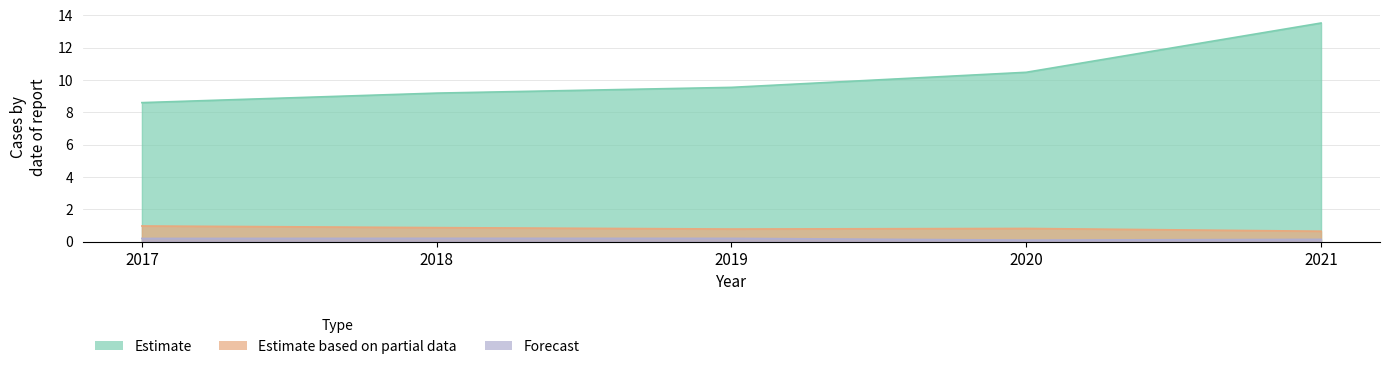

In Forecast, how many points are higher than both neighbors (excluding endpoints)?

1